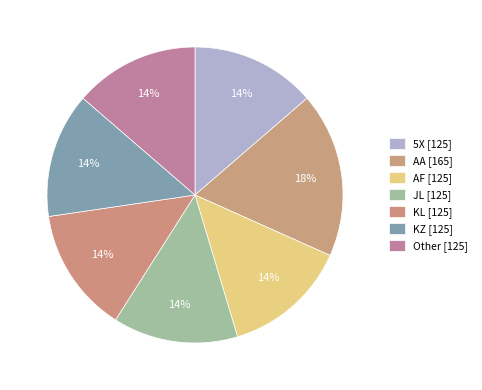

Rank the categories by value from highest to lowest.

AA, 5X, AF, JL, KL, KZ, Other